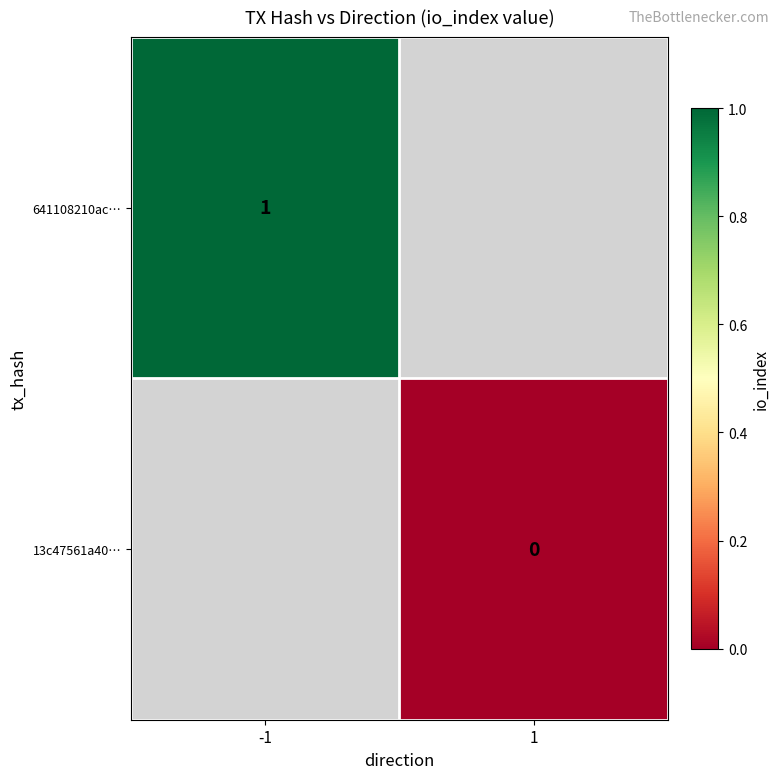

Is the value of 13c47561a40… at 1 greater than the value of 641108210ac… at -1?

No